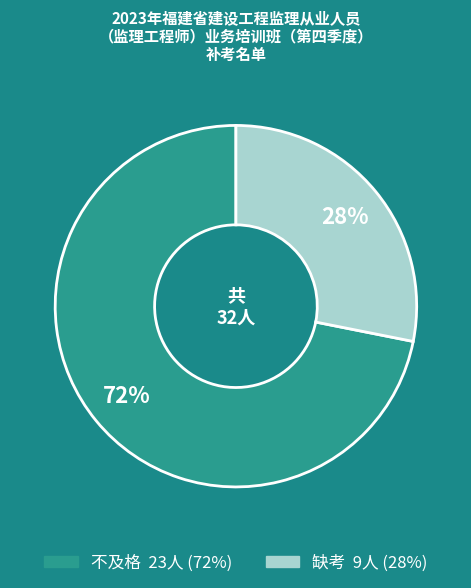

To the nearest percent, what is the average slice percentage?

50%